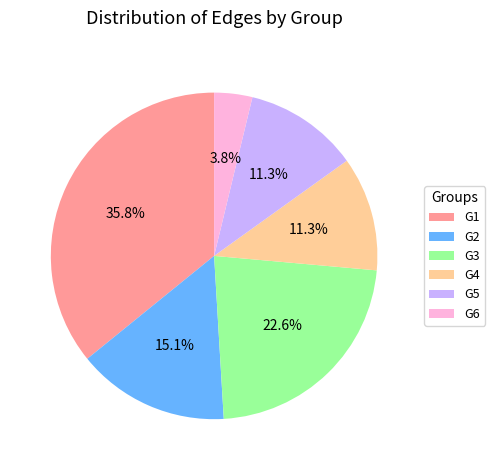

Which has a higher value, G3 or G4?

G3